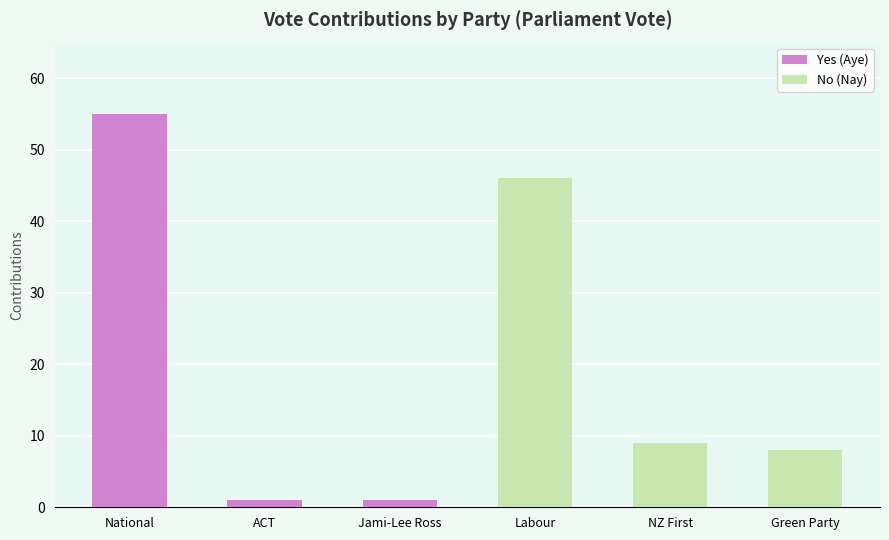

Which category has the lowest value in the No series?

Green Party